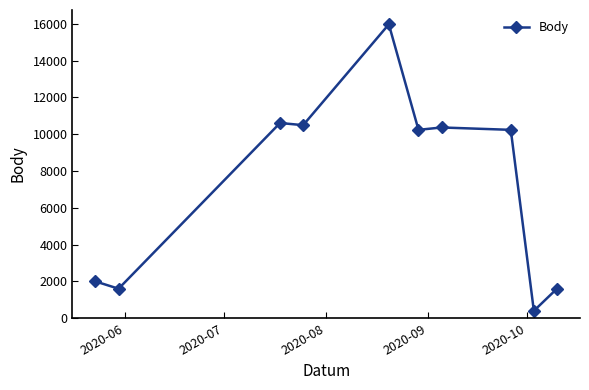

What is the minimum value shown in the chart?

396